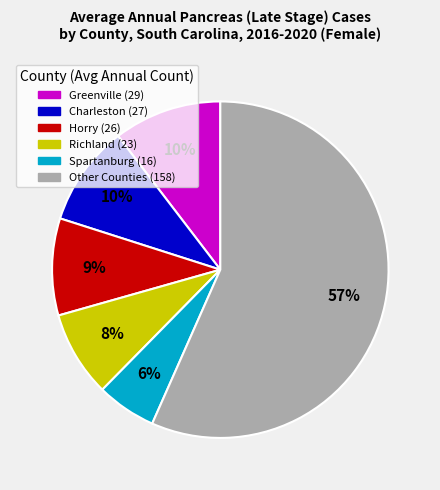

Is there any slice that represents more than half of the pie?

Yes